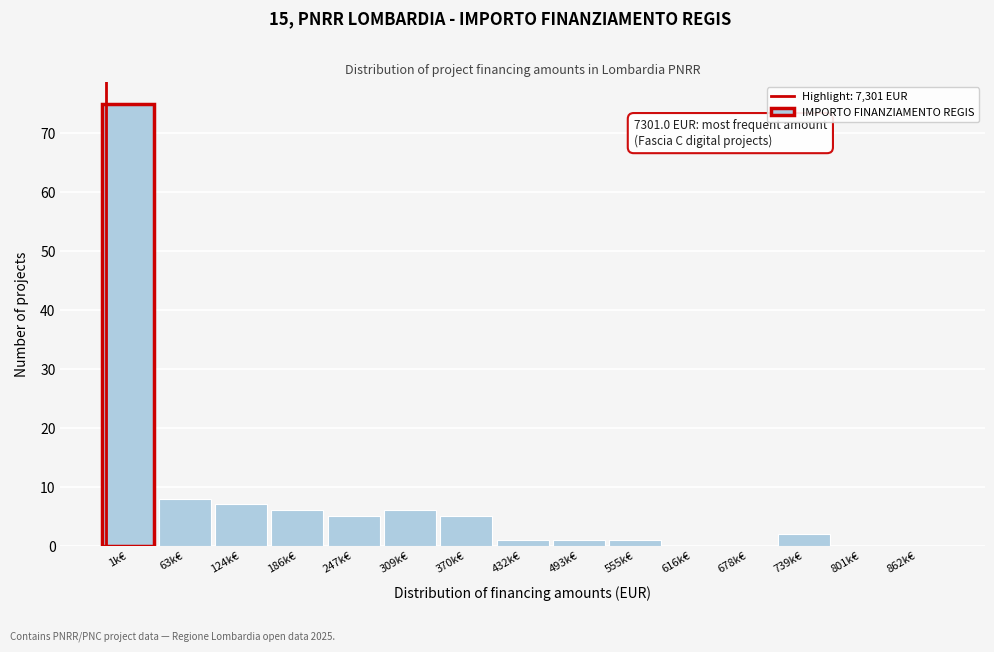

Reading left to right, what are all the values shown in this chart?

1k€=75	63k€=8	124k€=7	186k€=6	247k€=5	309k€=6	370k€=5	432k€=1	493k€=1	555k€=1	616k€=0	678k€=0	739k€=2	801k€=0	862k€=0